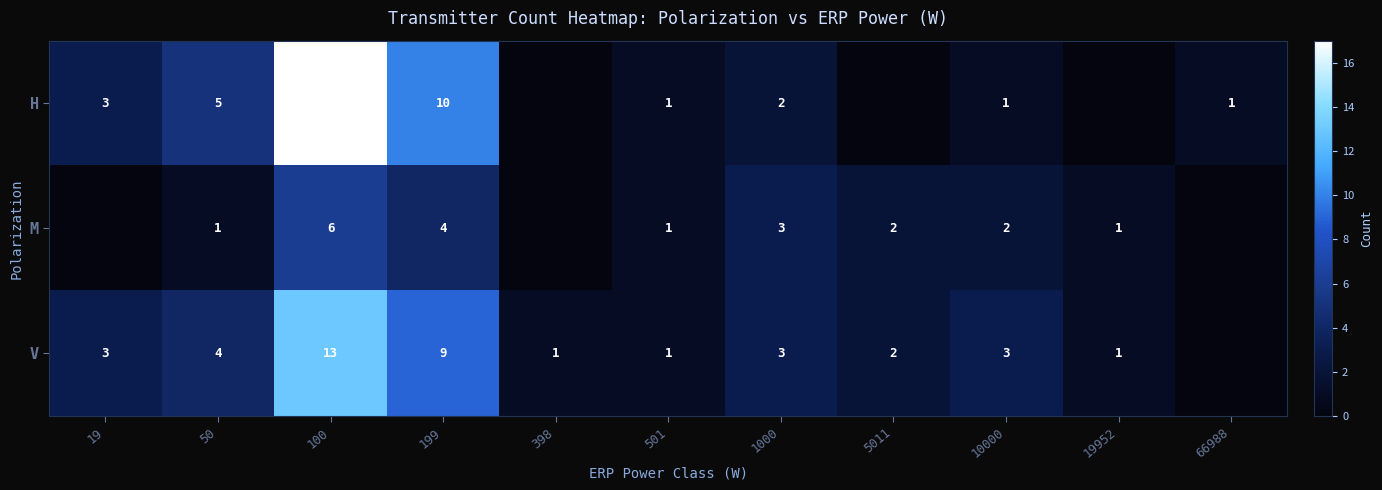

What is the spread (max minus min) of values at 100?

11